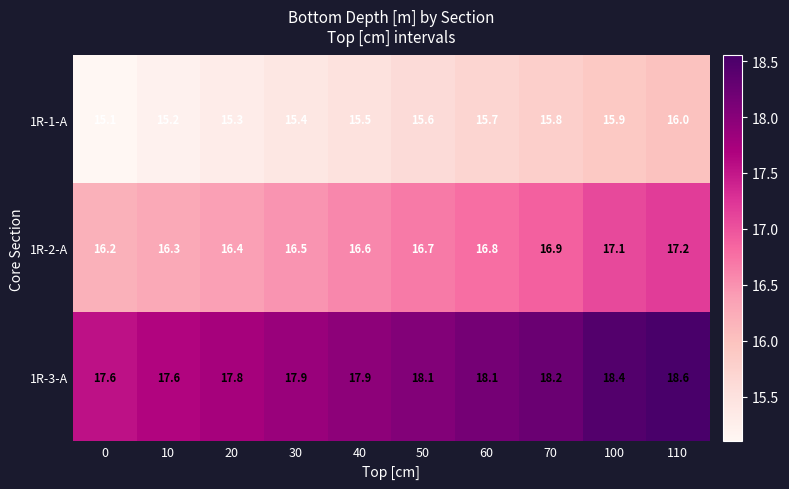

The 1R-2-A series shows 16.7 at 50. True or false?

True